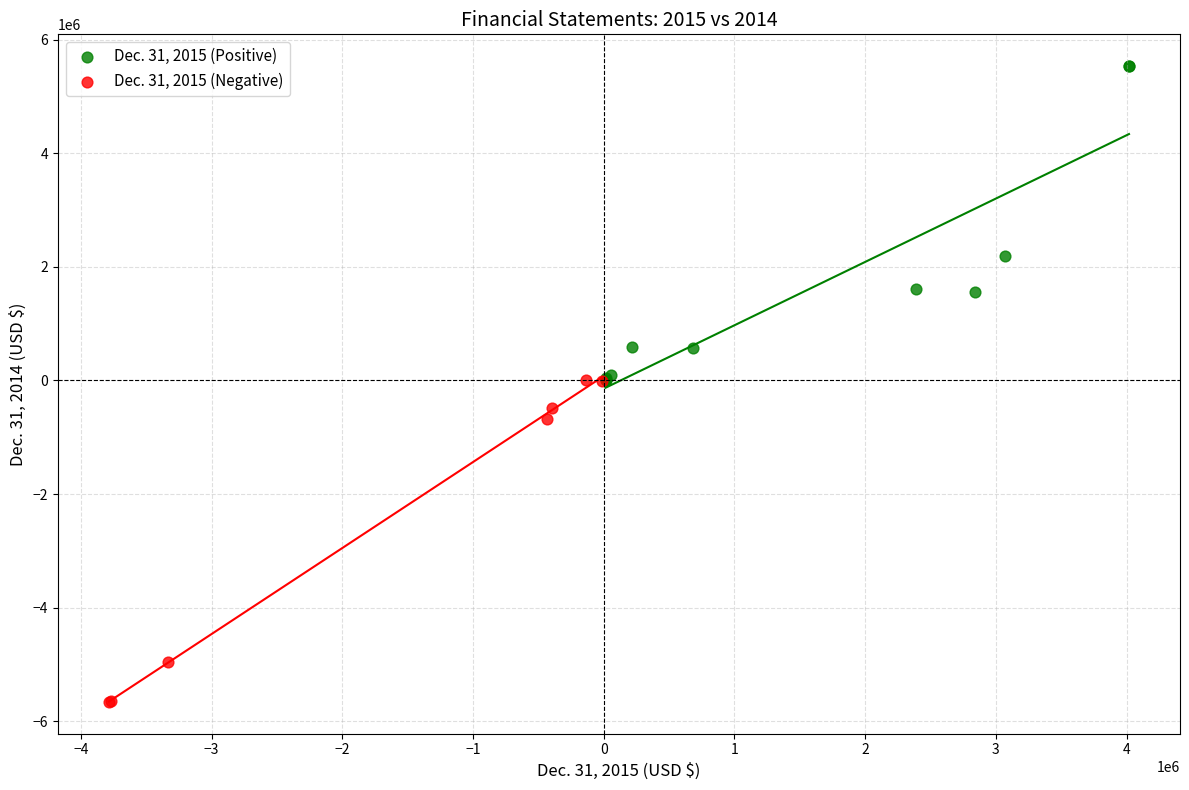

Which series contains the highest Y value?

Dec. 31, 2015 (Positive)